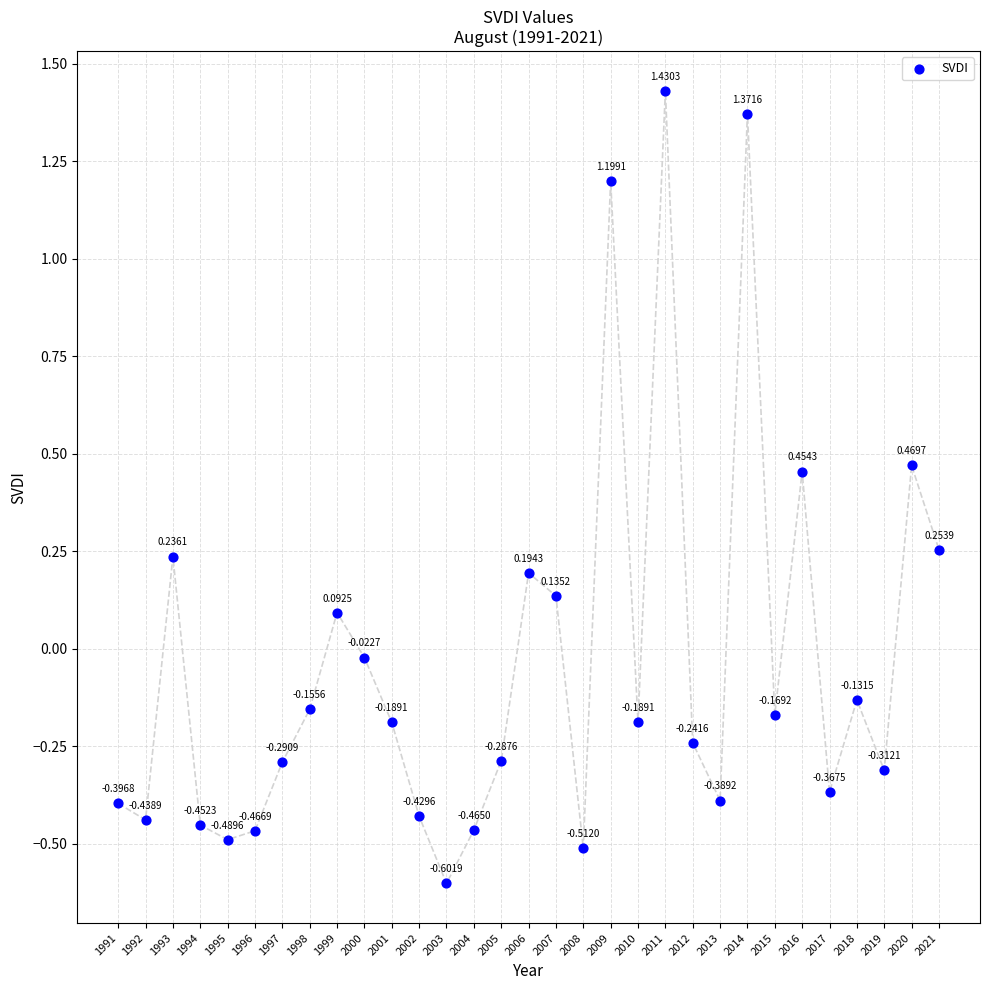

What is the range of Y values (max minus min)?

2.0